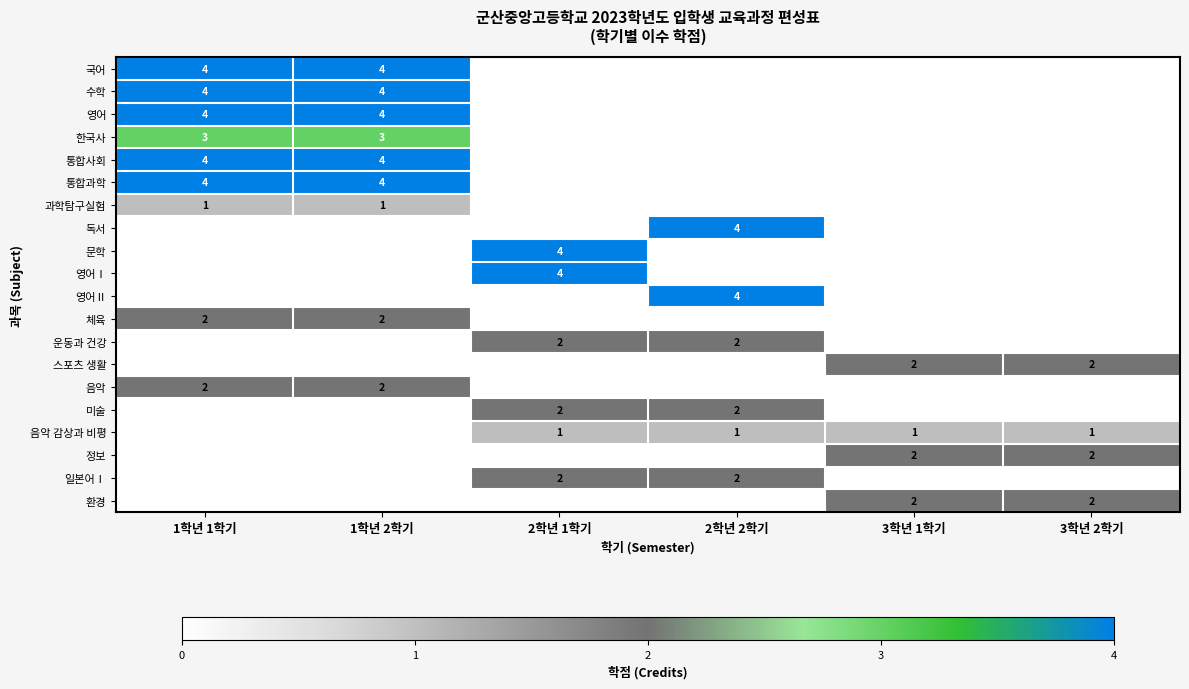

Which category has the lowest value across all series?

2학년 1학기